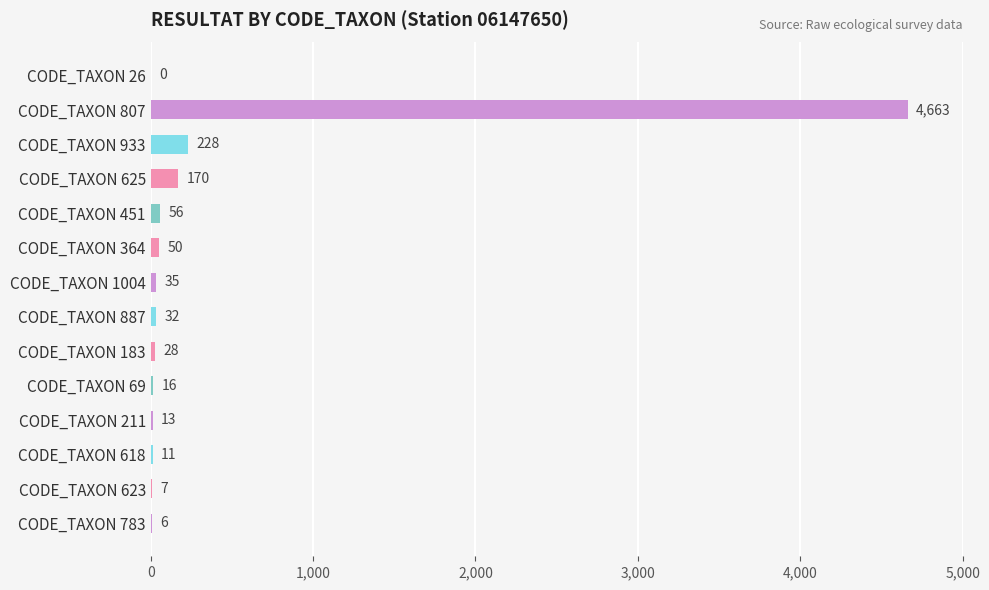

What is the change in value from CODE_TAXON 887 to CODE_TAXON 623?

-25